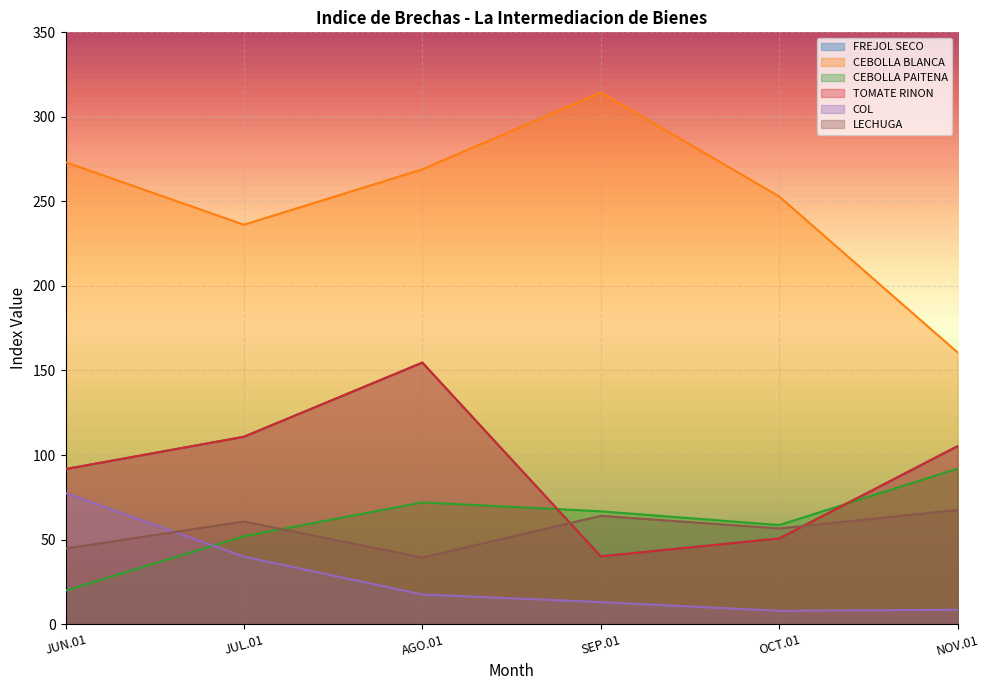

True or false: FREJOL SECO and CEBOLLA BLANCA cross at least once.

False